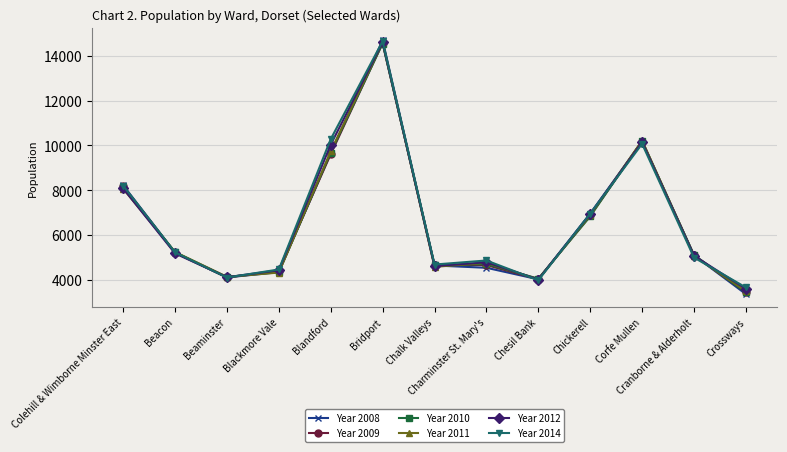

Count the number of categories in the chart.

13